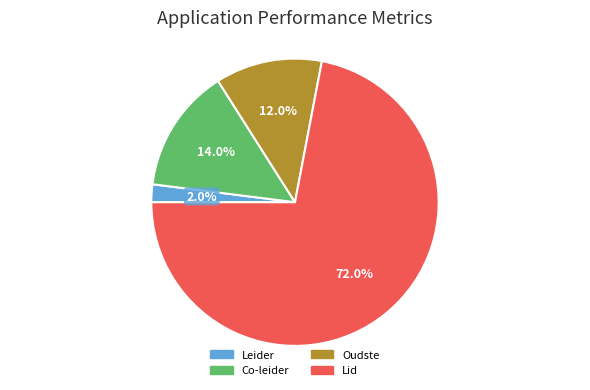

Which category accounts for the majority?

Lid